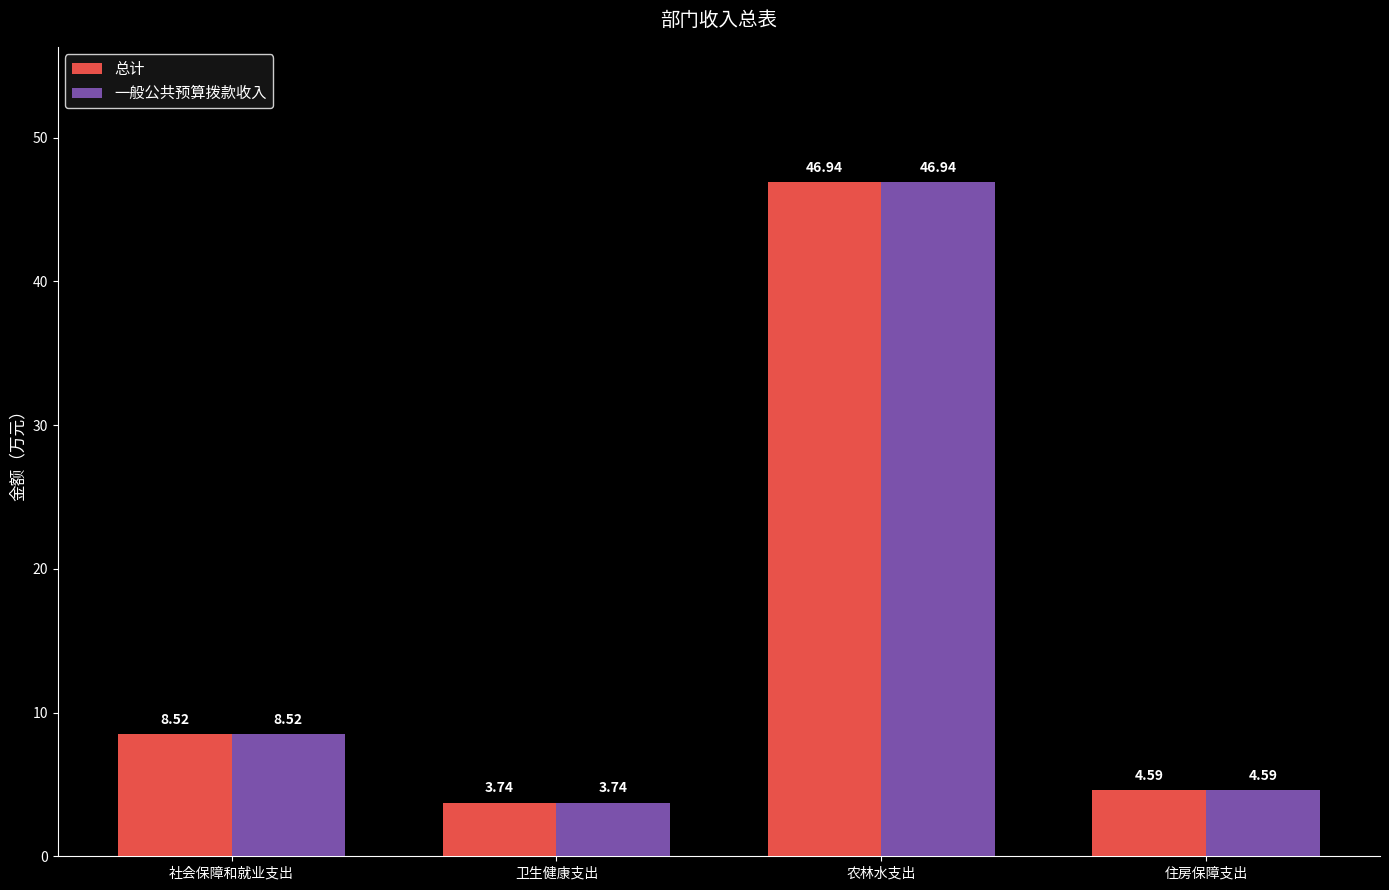

What are all the series names shown in the legend?

总计, 一般公共预算拨款收入